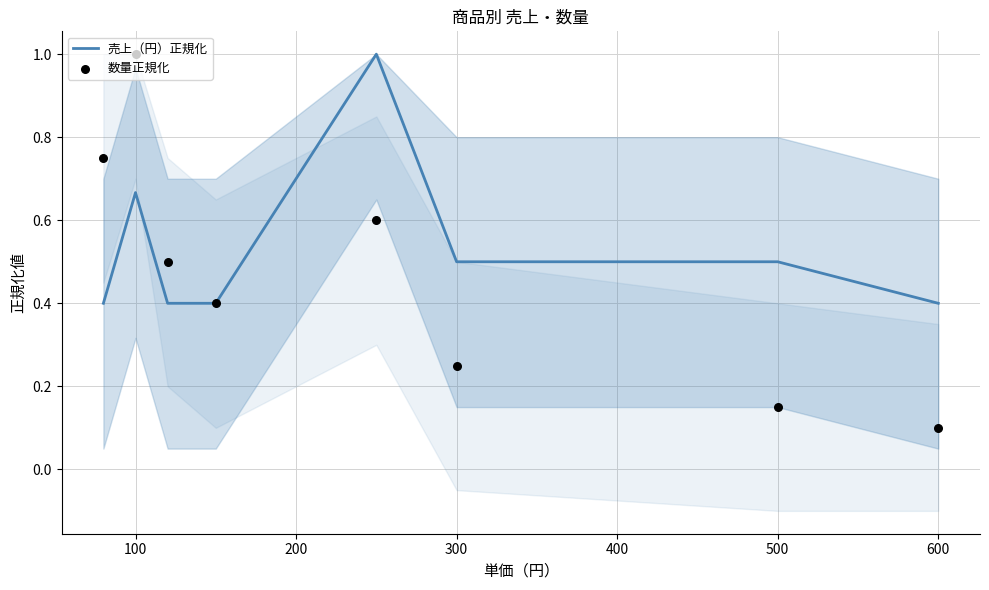

Is it true that 売上（円）正規化 equals 0.3 at 300?

False